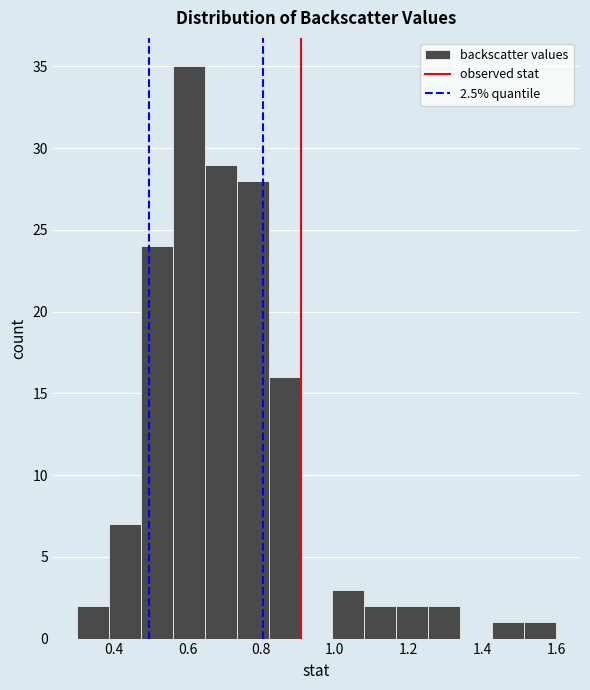

Reading left to right, list every bar in this chart as the range it spans on the x-axis followed by its height. Neither the bar edges nor the heights are printed on the chart, so give them approximately, as read against the axes.

0.30 to 0.38: 2
0.38 to 0.48: 7
0.48 to 0.56: 24
0.56 to 0.64: 35
0.64 to 0.74: 29
0.74 to 0.82: 28
0.82 to 0.90: 16
0.90 to 1.00: 0
1.00 to 1.08: 3
1.08 to 1.16: 2
1.16 to 1.26: 2
1.26 to 1.34: 2
1.34 to 1.42: 0
1.42 to 1.52: 1
1.52 to 1.60: 1